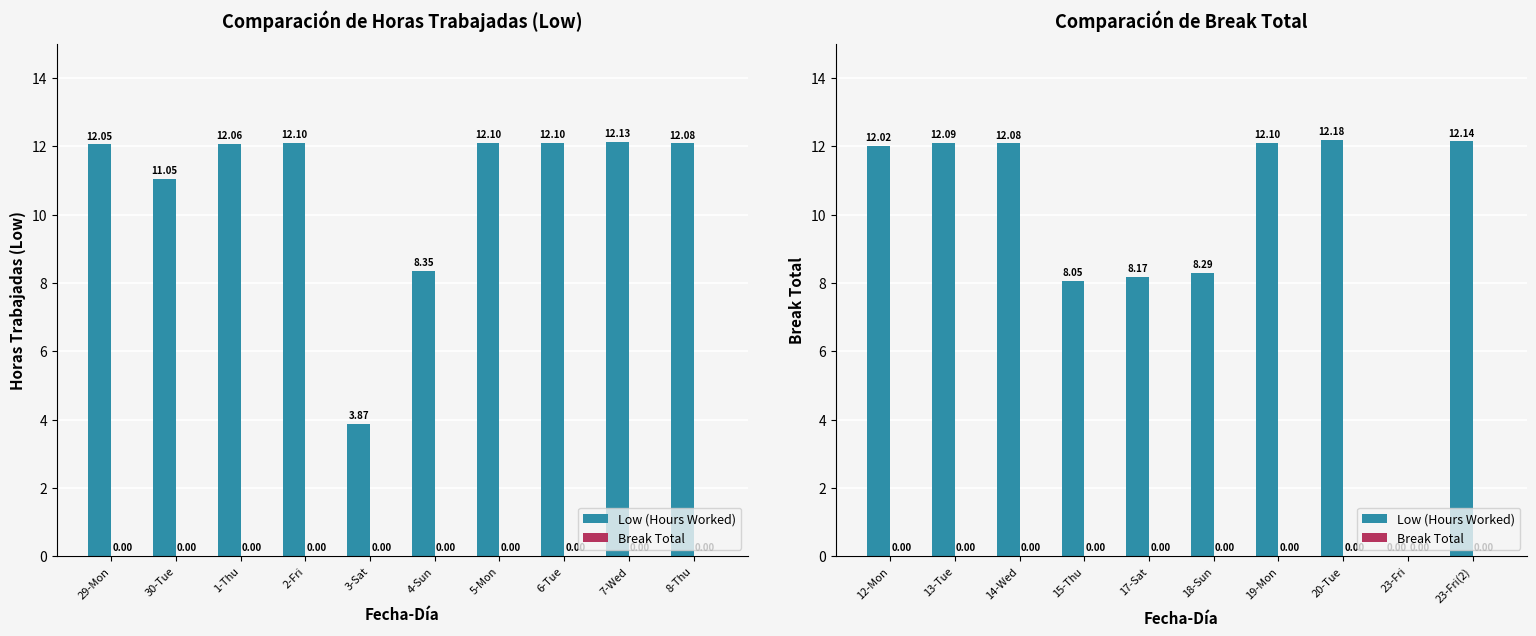

Which series has the widest spread of values?

Low (Hours Worked)